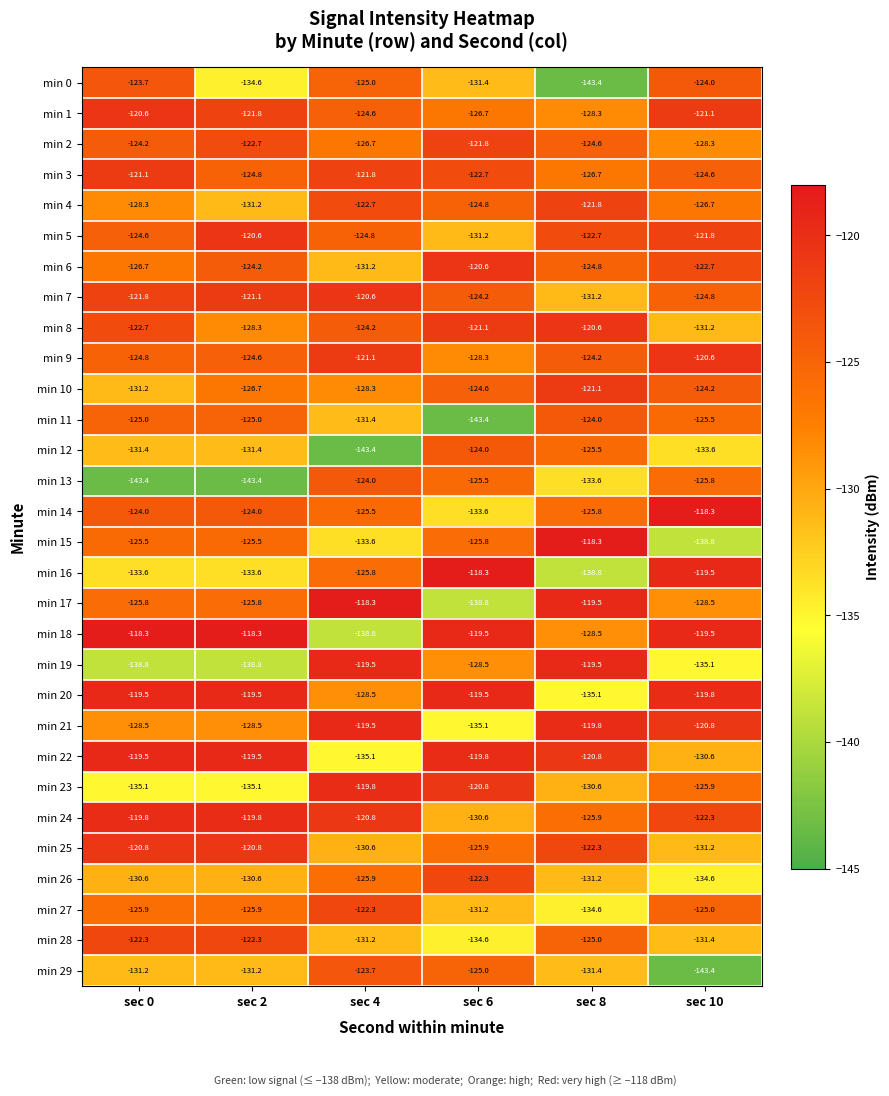

How many data points does each series have?

6